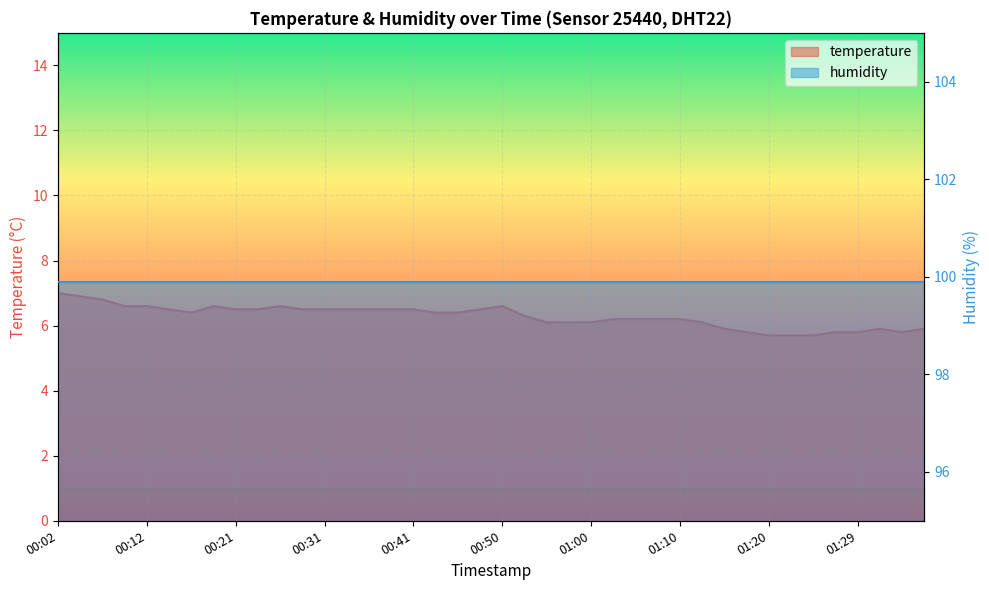

Reading left to right, what are all the values shown in this chart?

7.0	6.9	6.8	6.6	6.6	6.5	6.4	6.6	6.5	6.5	6.6	6.5	6.5	6.5	6.5	6.5	6.5	6.4	6.4	6.5	6.6	6.3	6.1	6.1	6.1	6.2	6.2	6.2	6.2	6.1	5.9	5.8	5.7	5.7	5.7	5.8	5.8	5.9	5.8	5.9